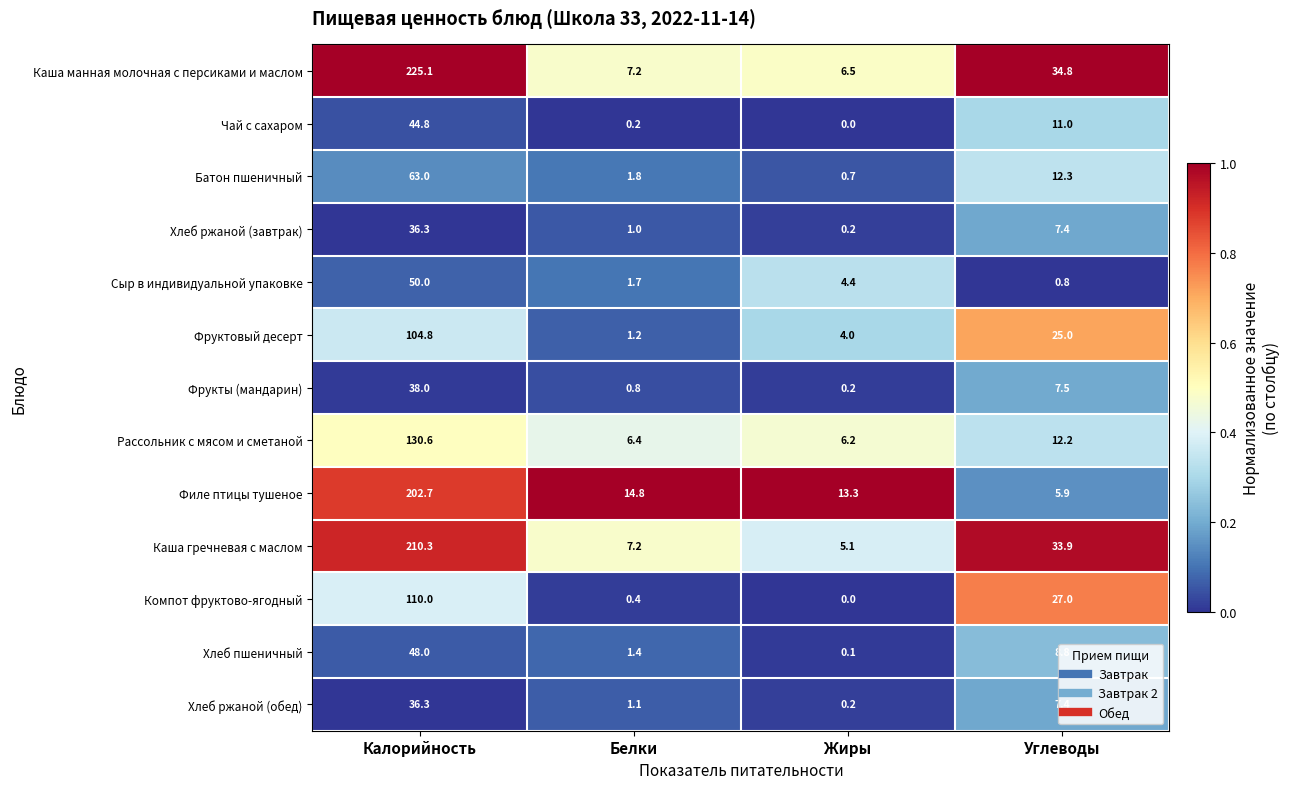

Which category has the highest value in the Хлеб ржаной (завтрак) series?

Калорийность